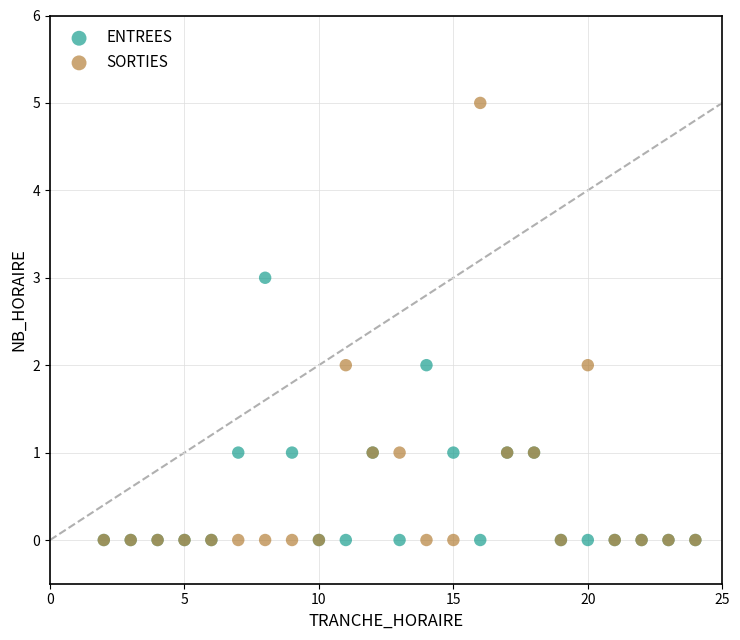

Which series reaches the maximum Y coordinate?

SORTIES